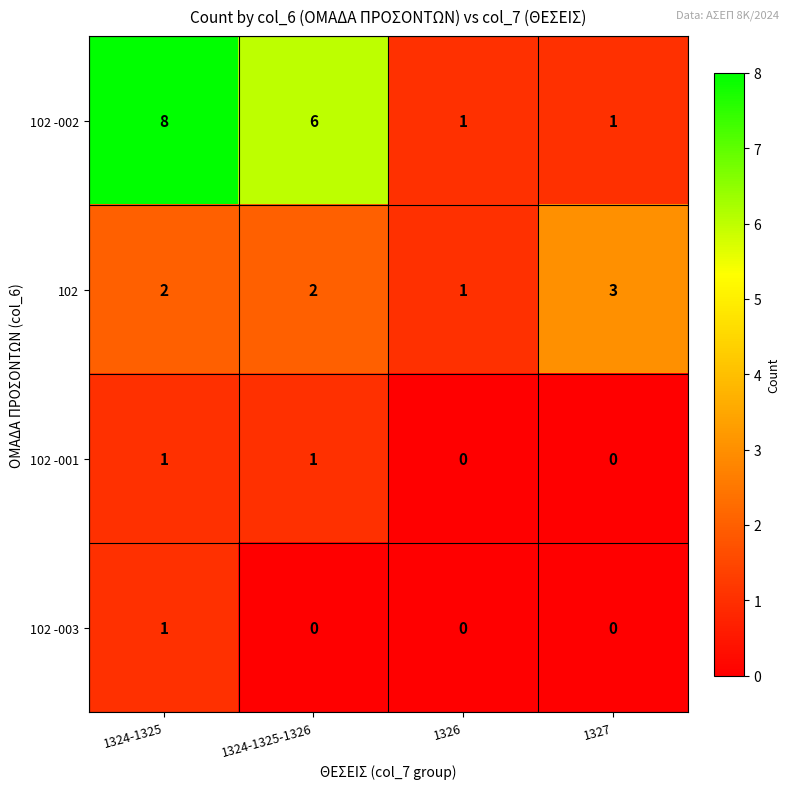

Reading right to left, list all the values displayed in this chart.

102 -002: 1	1	6	8
102: 3	1	2	2
102 -001: 0	0	1	1
102 -003: 0	0	0	1